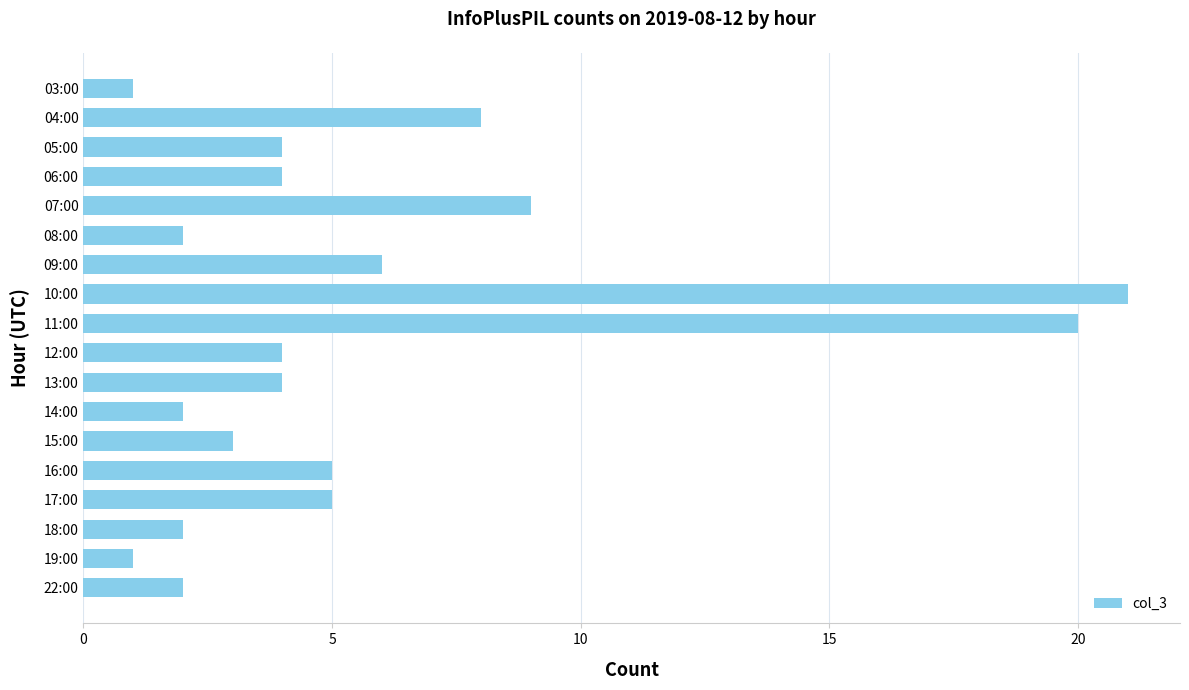

What is the value of the 16th bar from the top?

2